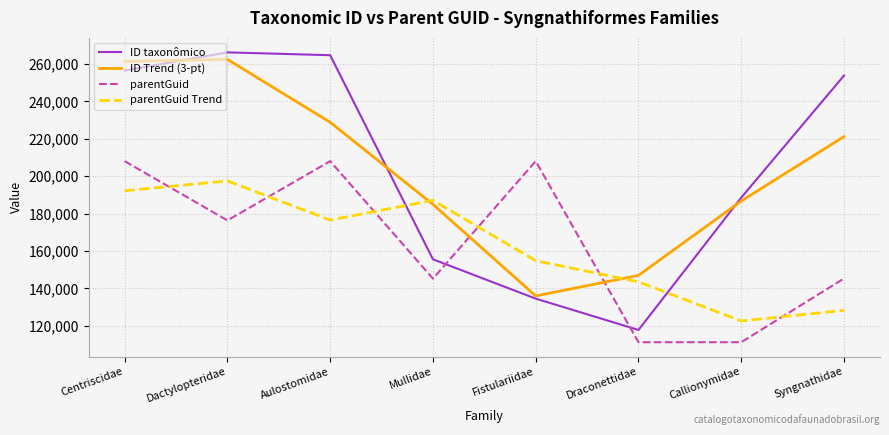

What is the sum of all ID Trend (3-pt) values?

1628423.8